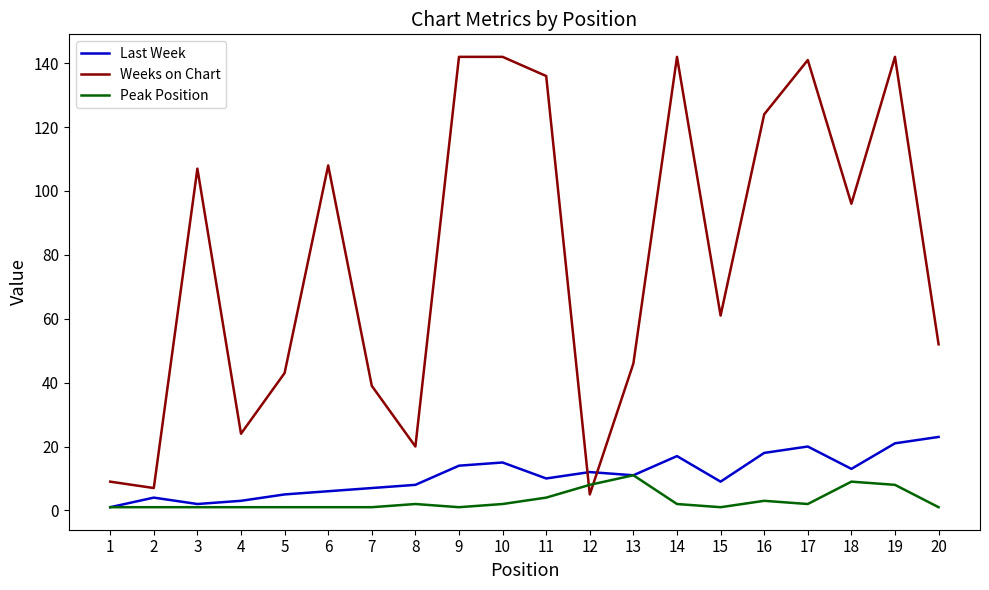

How many times do Peak Position and Weeks on Chart cross each other?

2